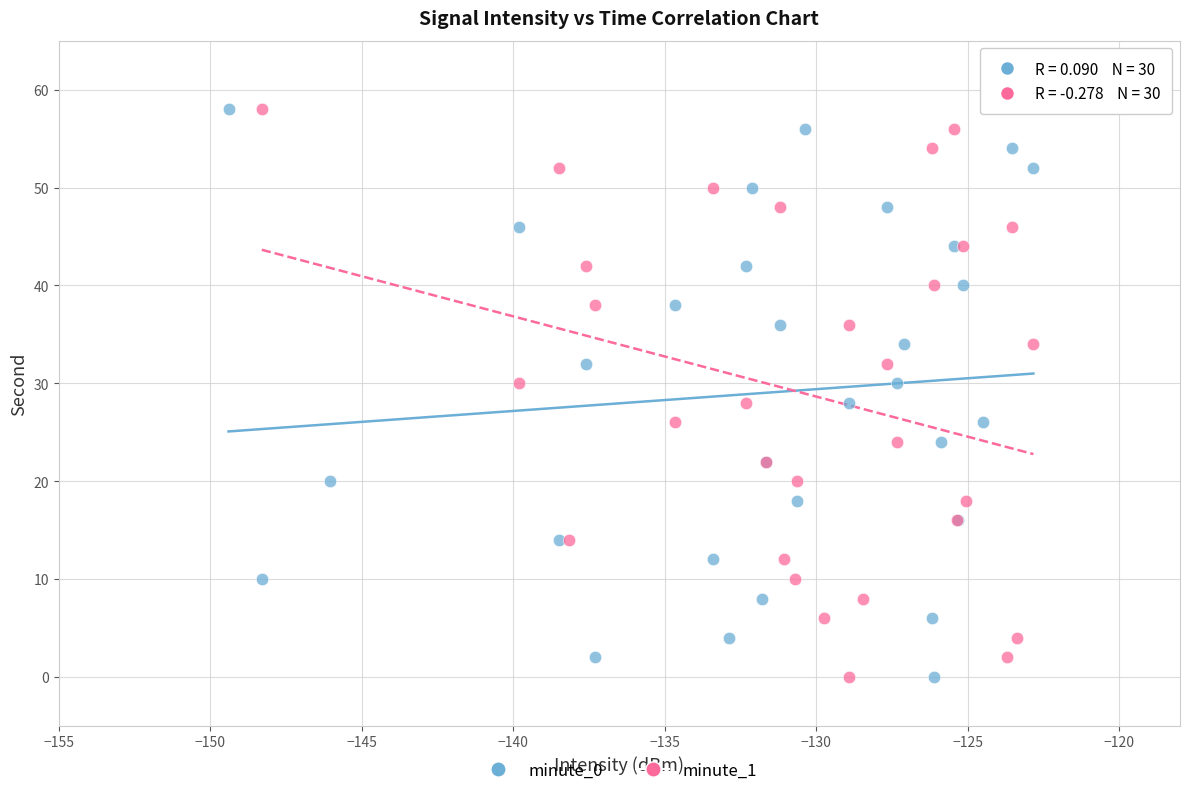

What are all the series names shown in the legend?

minute_0, minute_1